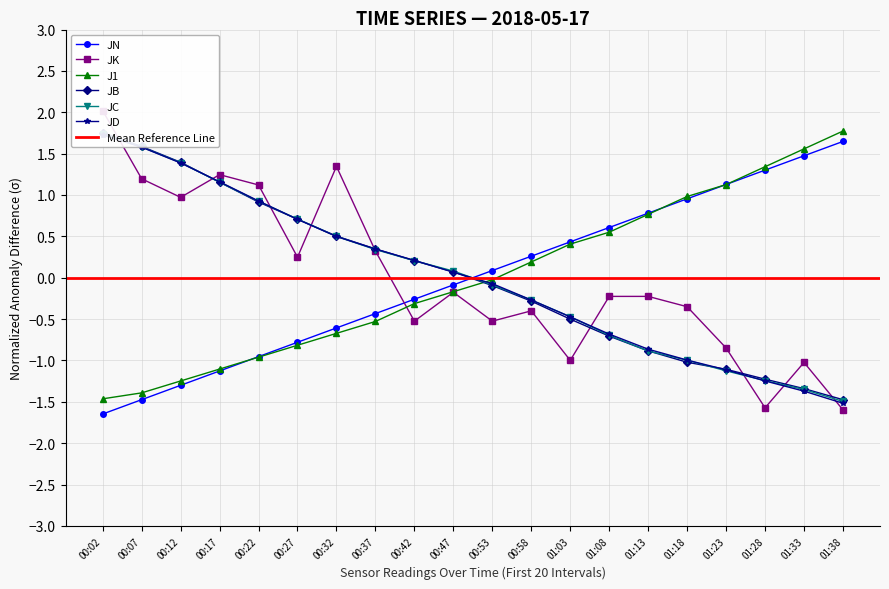

Between which two adjacent categories do JD and JB first intersect?

00:12 and 00:17